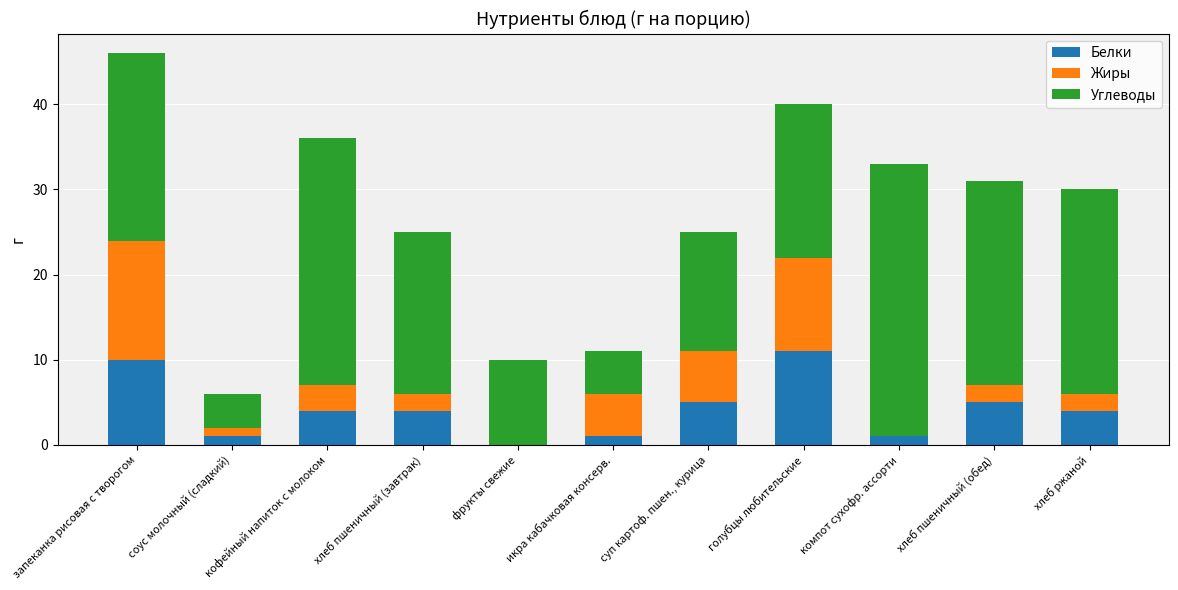

What is the total value across all series at хлеб ржаной?

30